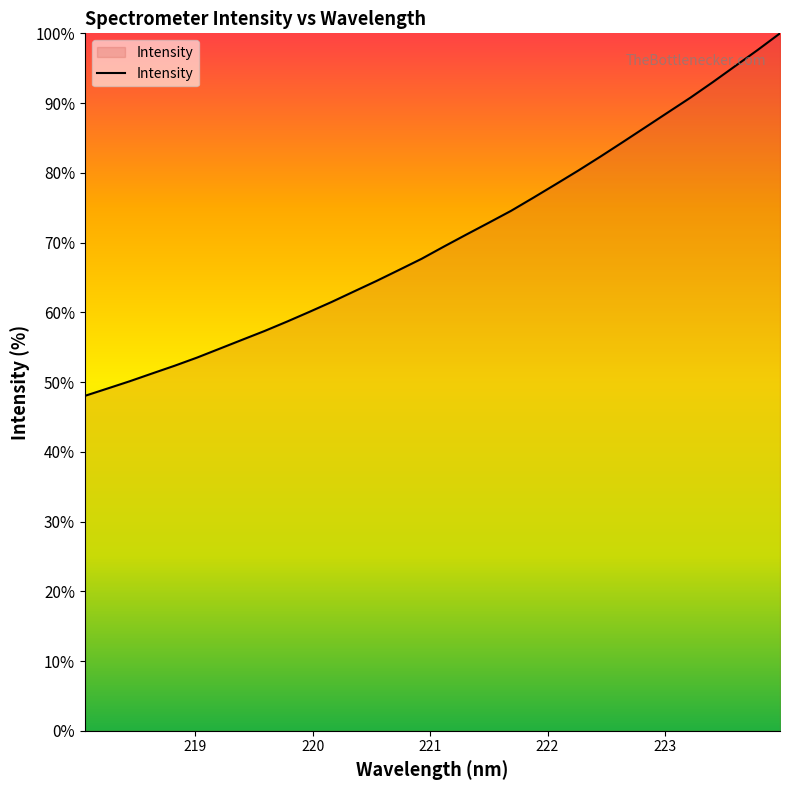

What is the greatest value displayed?

100.0